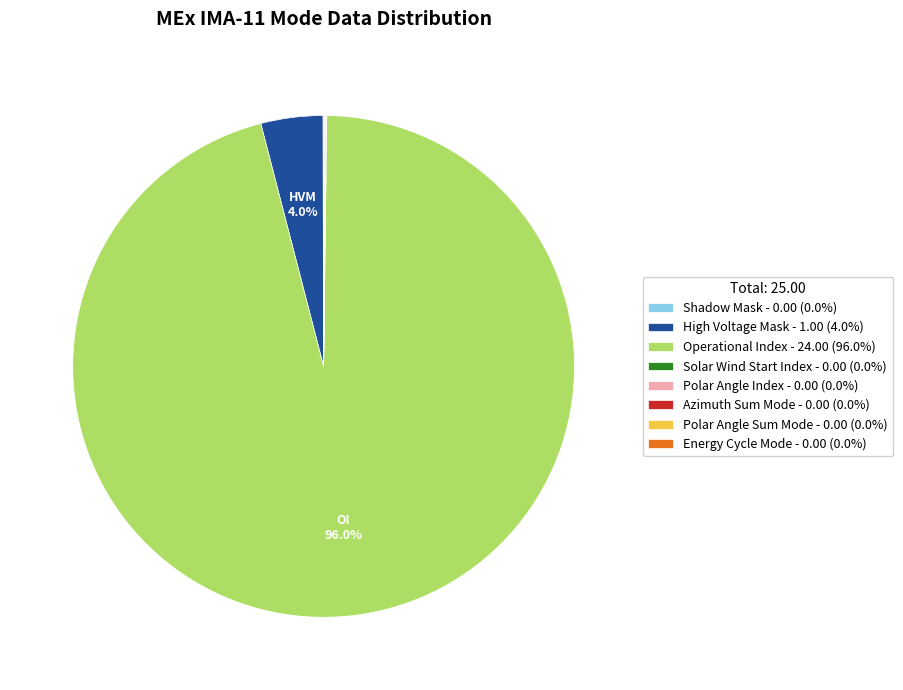

The Energy Cycle Mode slice represents 1% of the pie. True or false?

False